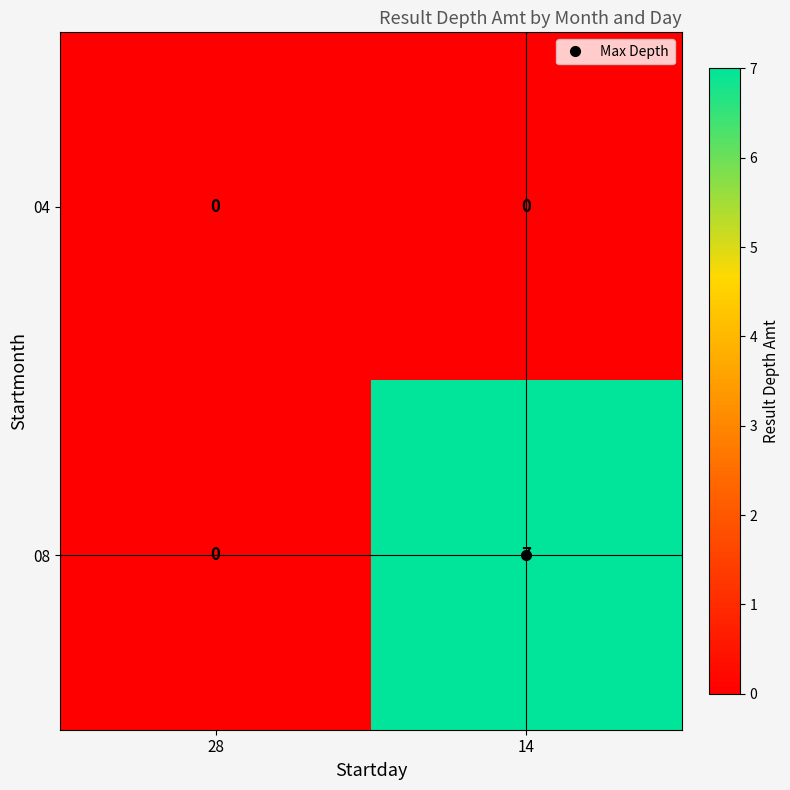

Which category has the lowest value in the 08 series?

28